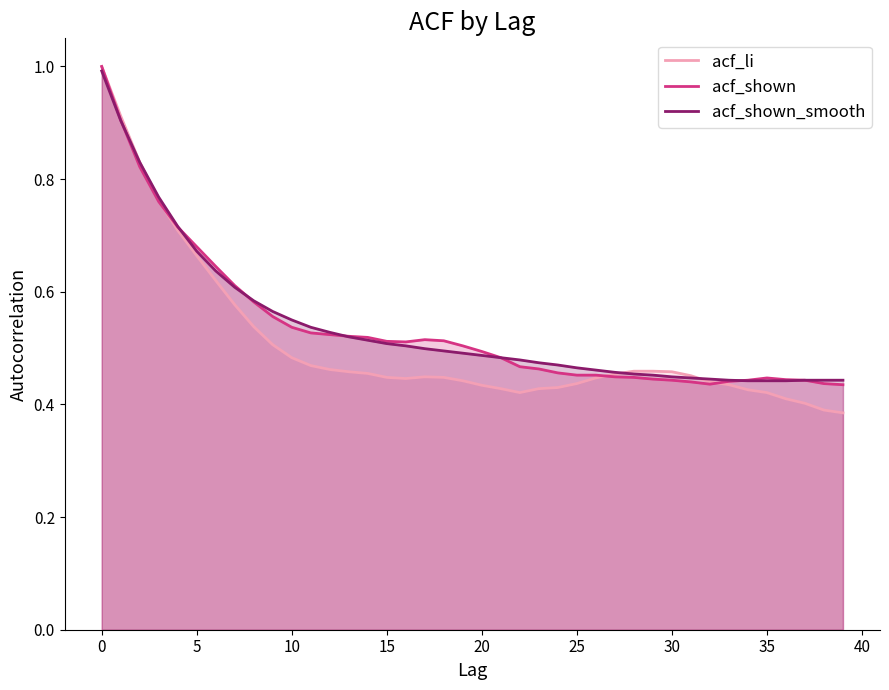

What is the label of the 26th point from the left?

25